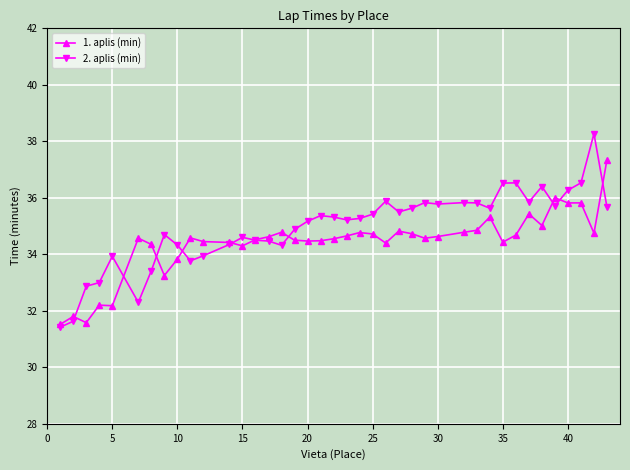

What is the value of the 1. aplis (min) point at the 9th from the left?

33.8